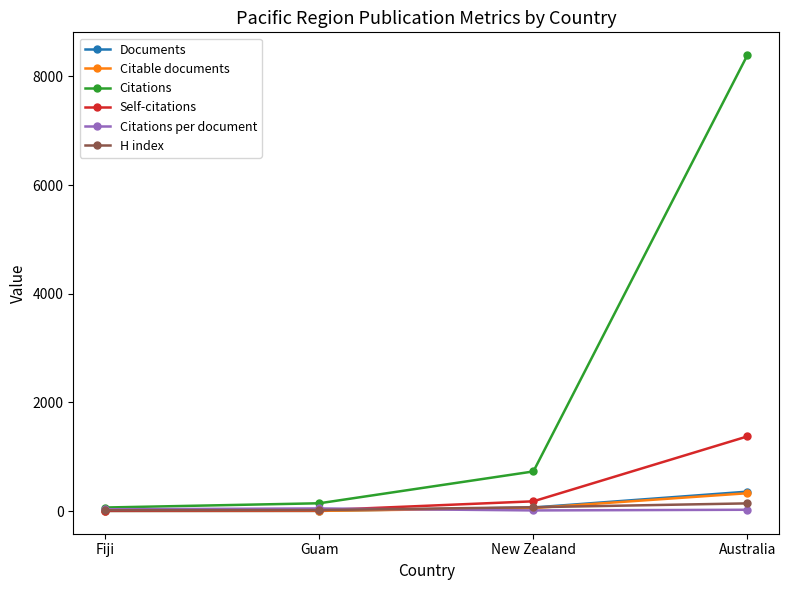

Is this an area chart (filled region under the line)?

No